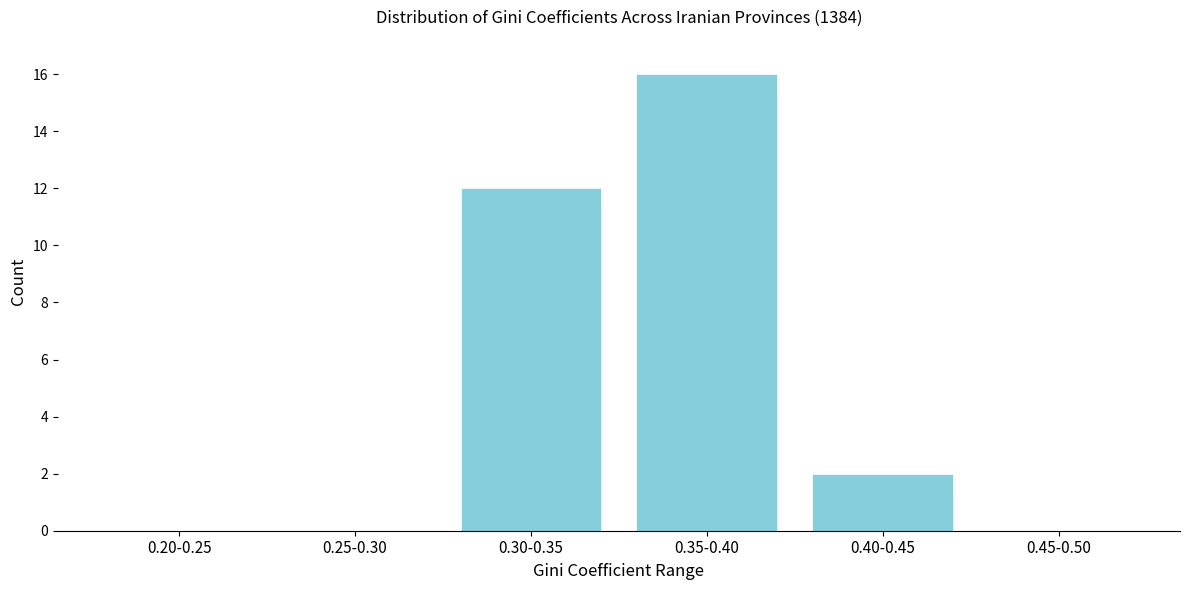

Reading right to left, extract all data points from this chart.

0.45-0.50=0	0.40-0.45=2	0.35-0.40=16	0.30-0.35=12	0.25-0.30=0	0.20-0.25=0